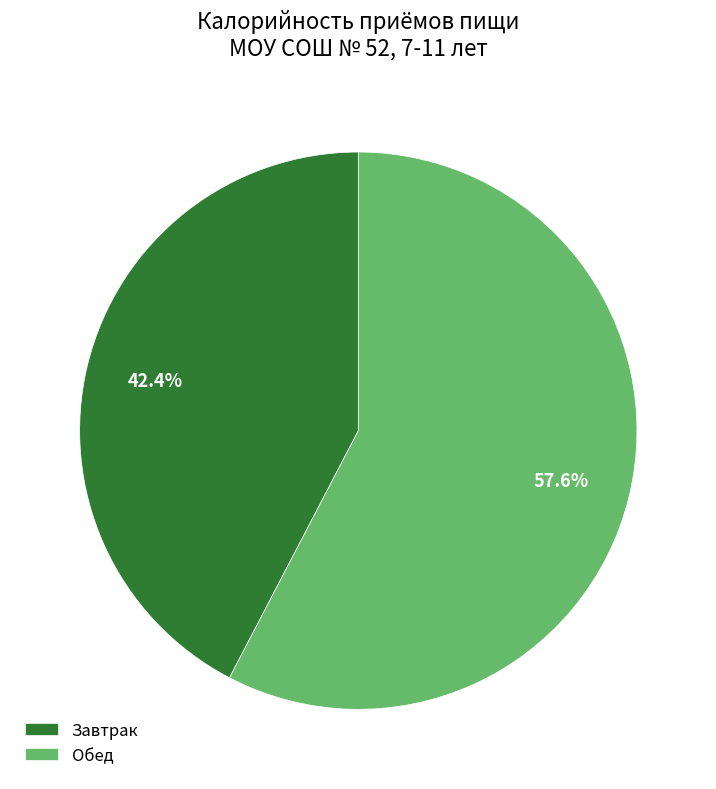

How many slices are in this pie chart?

2